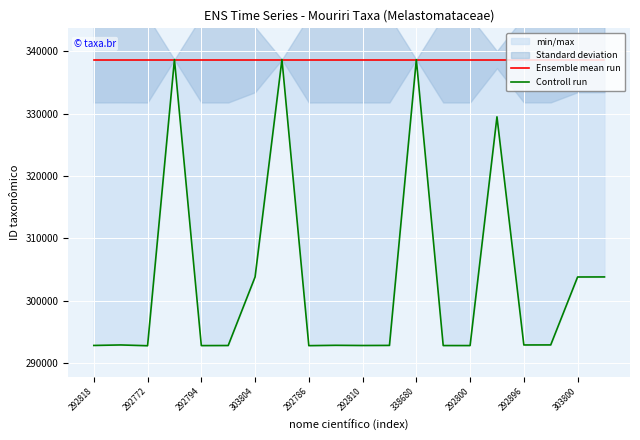

Between 303804 and 292896, which series saw the biggest shift?

Controll run